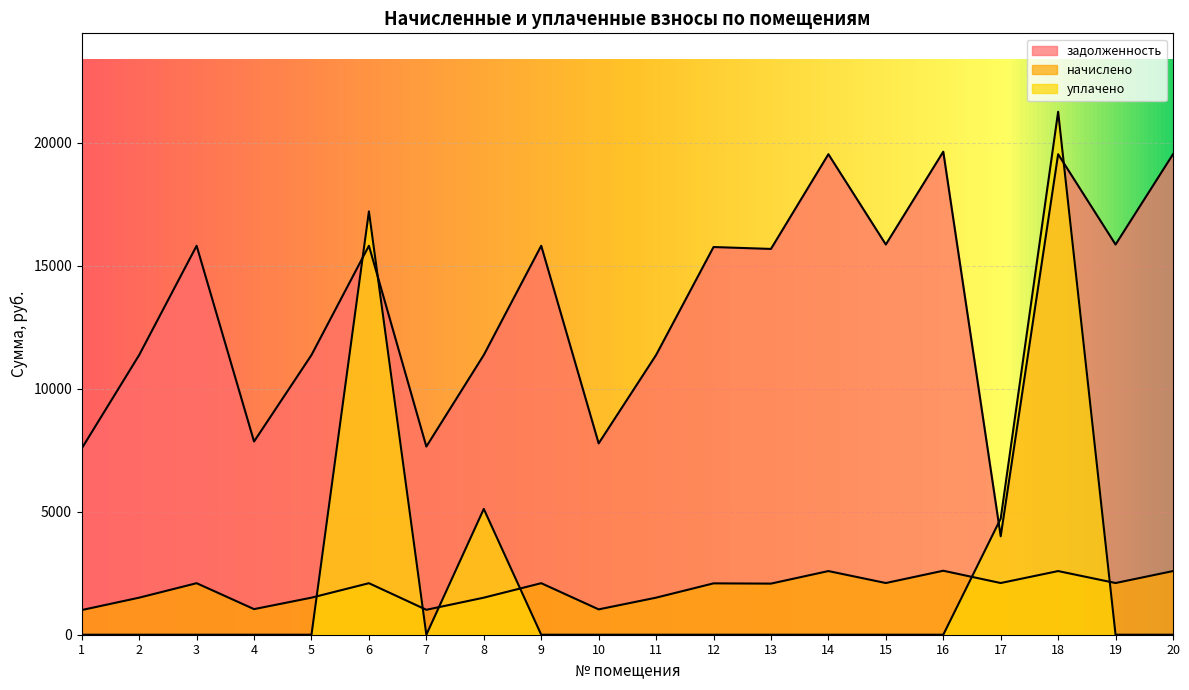

Which has a higher value, 12 or 6?

6